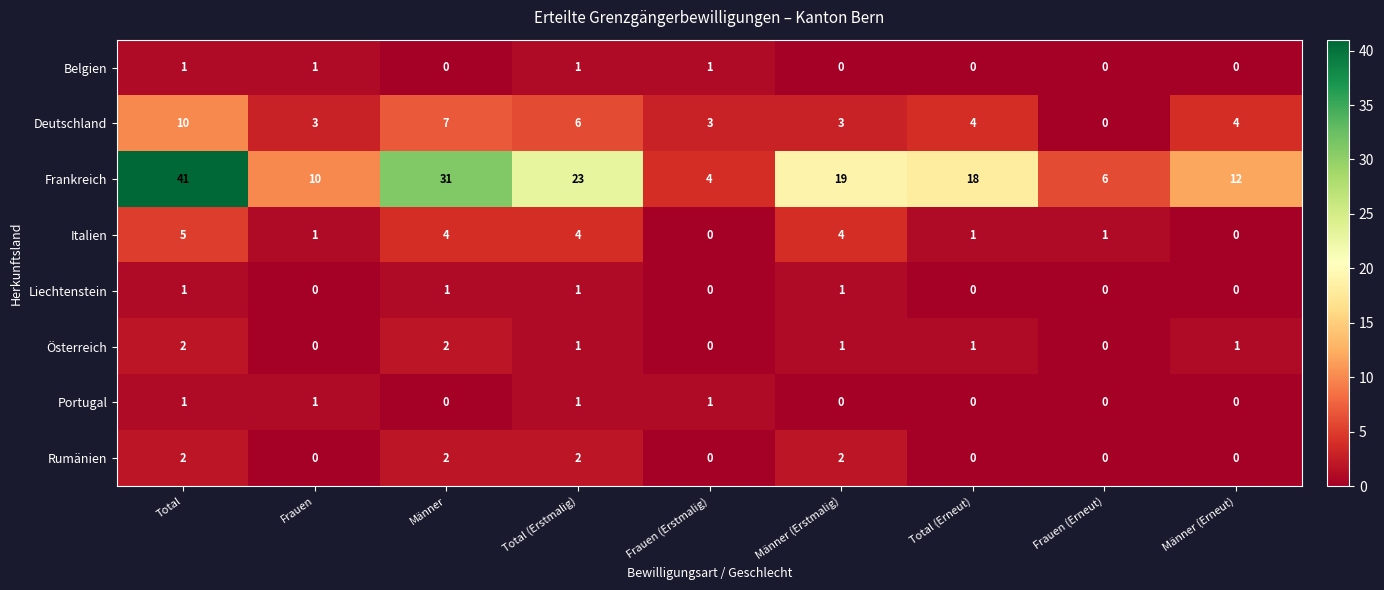

Between Frauen and Männer, which series saw the biggest shift?

Frankreich